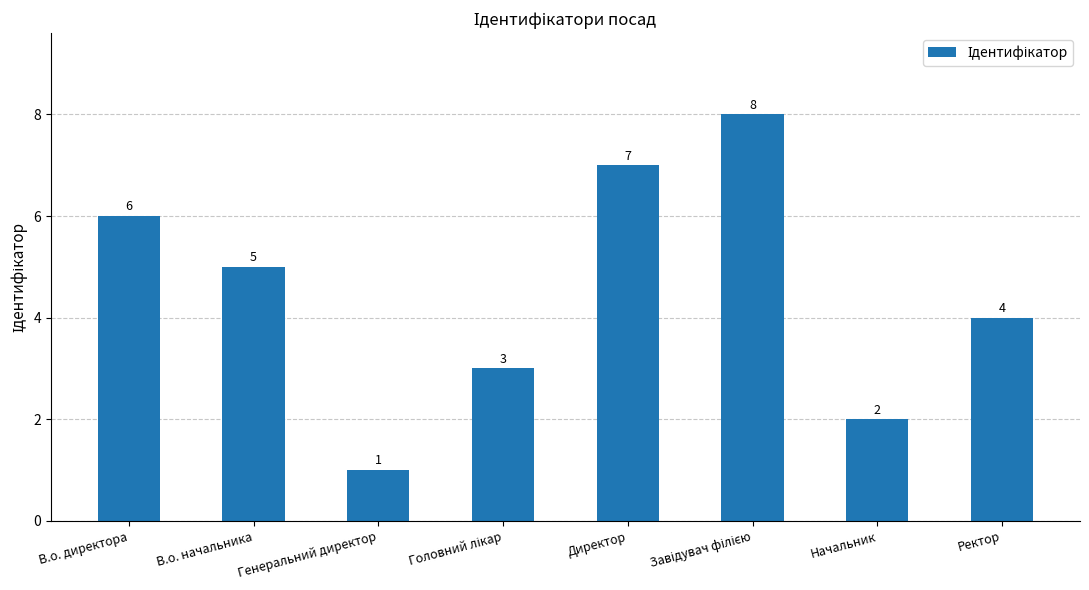

What is the sum of all values?

36